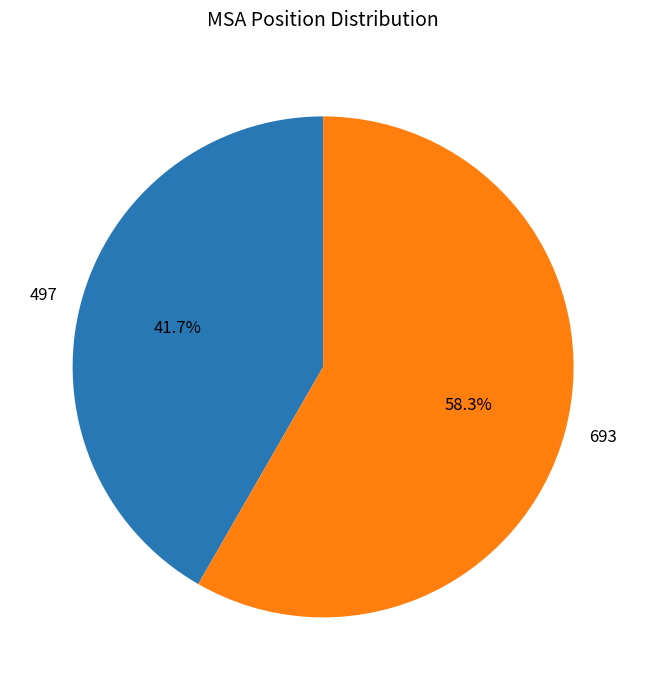

Is there a majority slice in this chart?

Yes